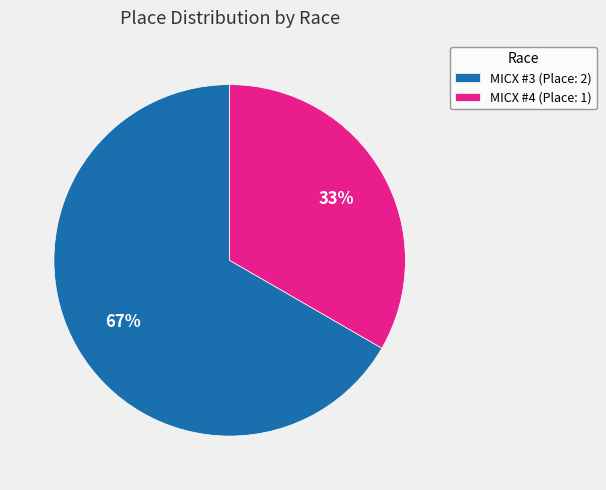

Which slice is the smallest?

MICX #4 (Place: 1)